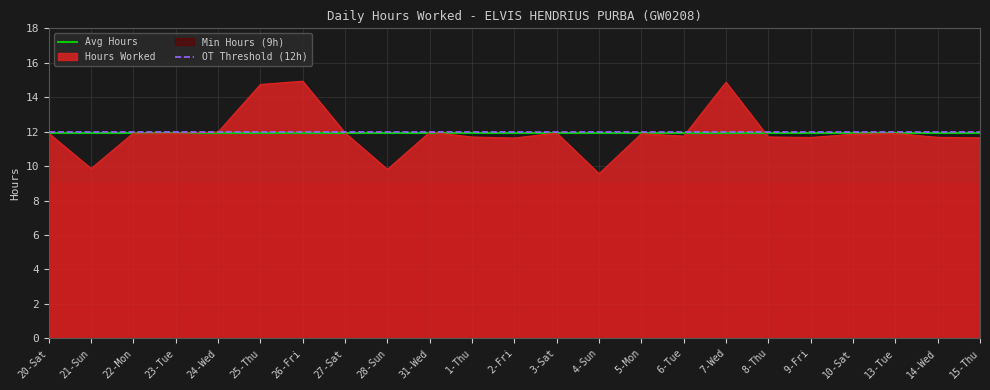

What is the minimum value shown in the chart?

9.6